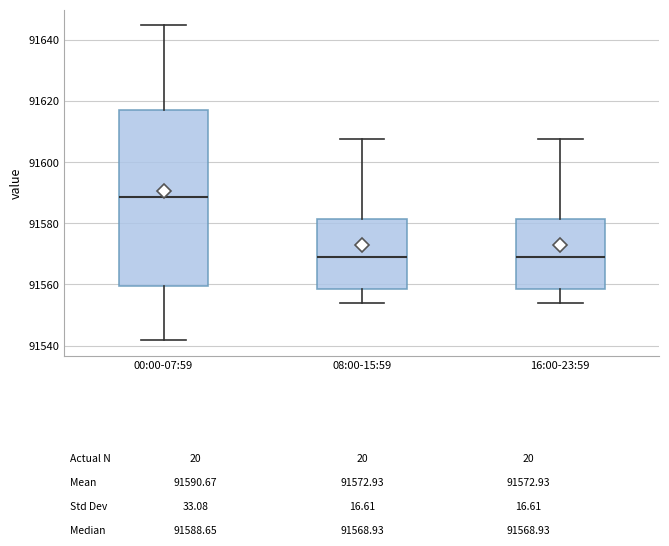

Which box has the highest median line?

00:00-07:59